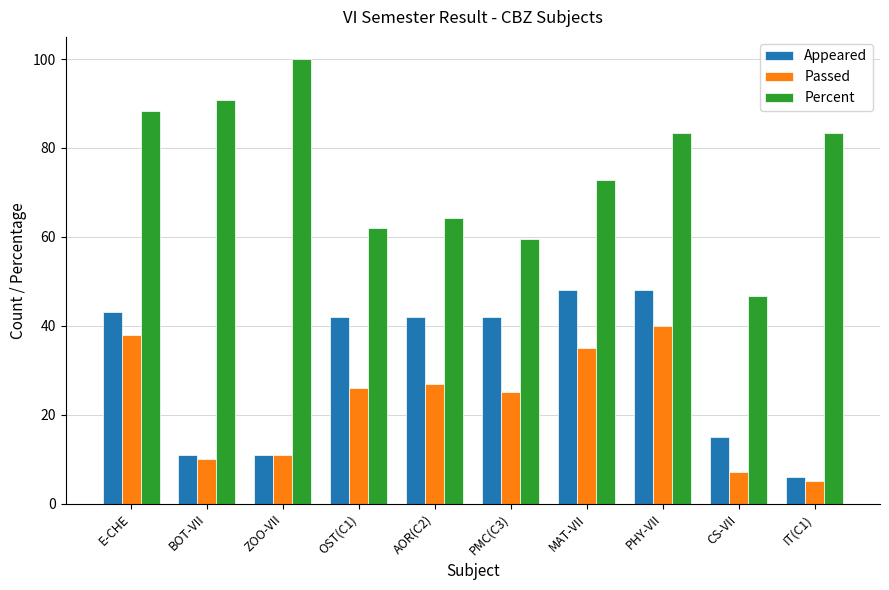

Is the value of Appeared at OST(C1) greater than the value of Percent at PHY-VII?

No